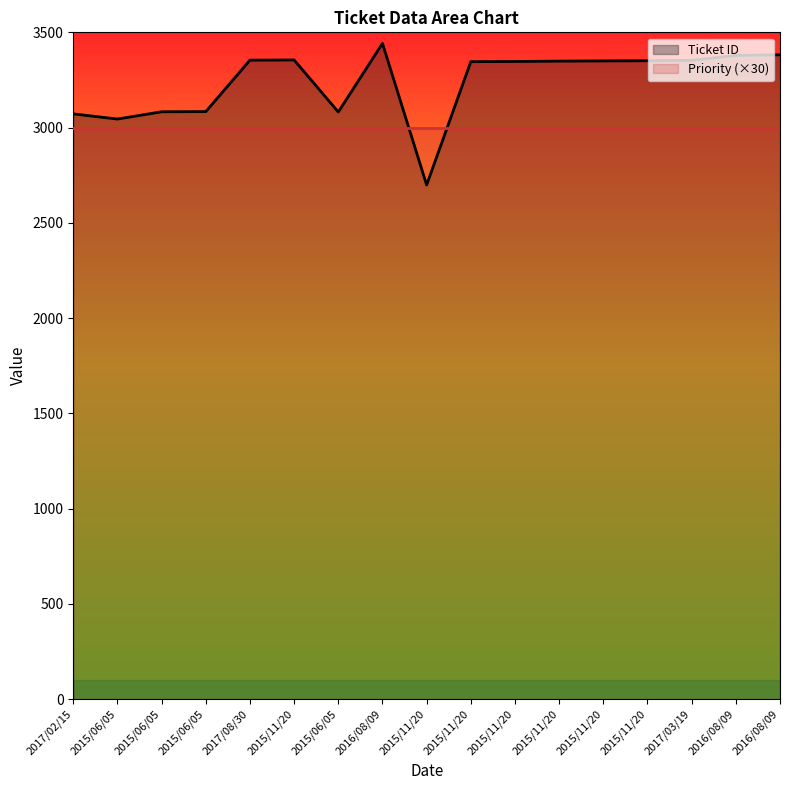

What is the sum of the values at 2015/06/05 and 2015/06/05?

6165